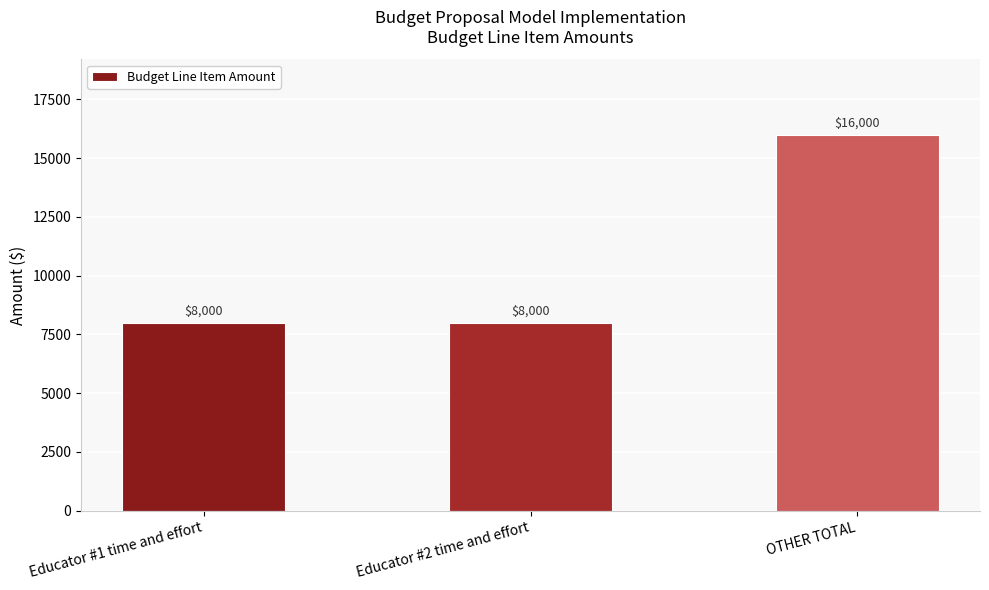

What is the label of the 2nd bar from the left?

Educator #2 time and effort